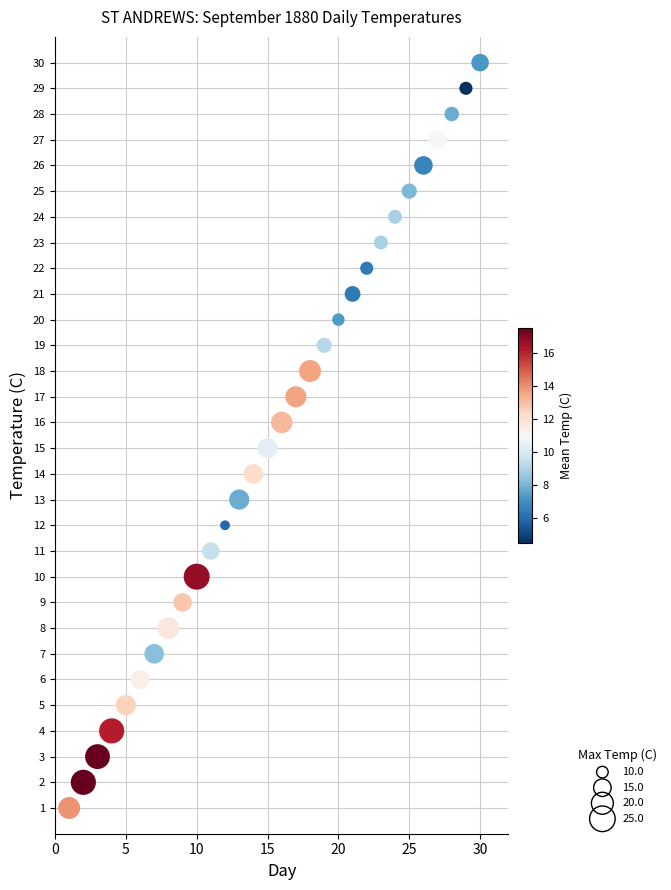

What is the range of Y values (max minus min)?

29